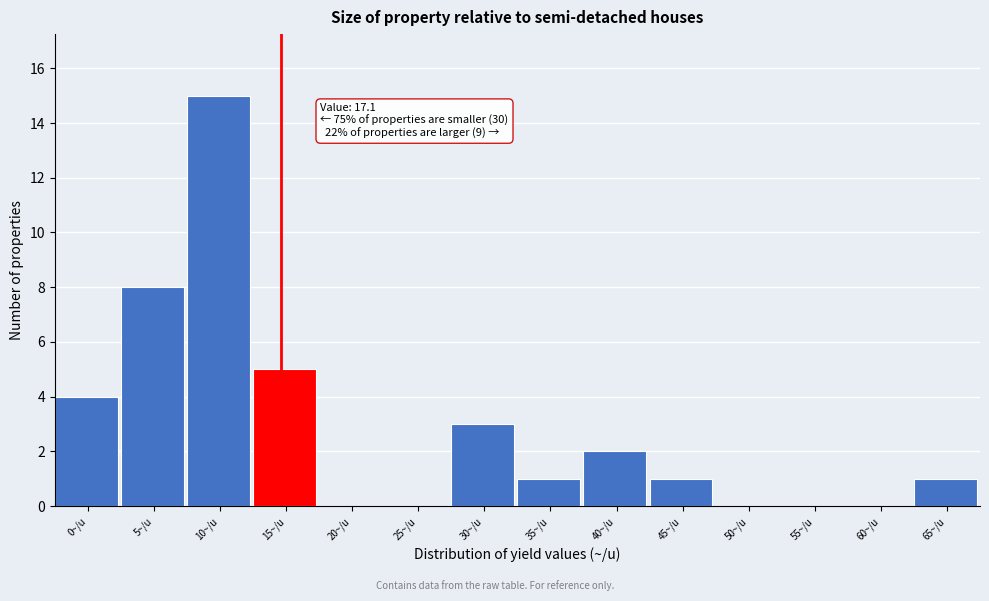

Reading right to left, what are all the values shown in this chart?

65~/u=1	60~/u=0	55~/u=0	50~/u=0	45~/u=1	40~/u=2	35~/u=1	30~/u=3	25~/u=0	20~/u=0	15~/u=5	10~/u=15	5~/u=8	0~/u=4